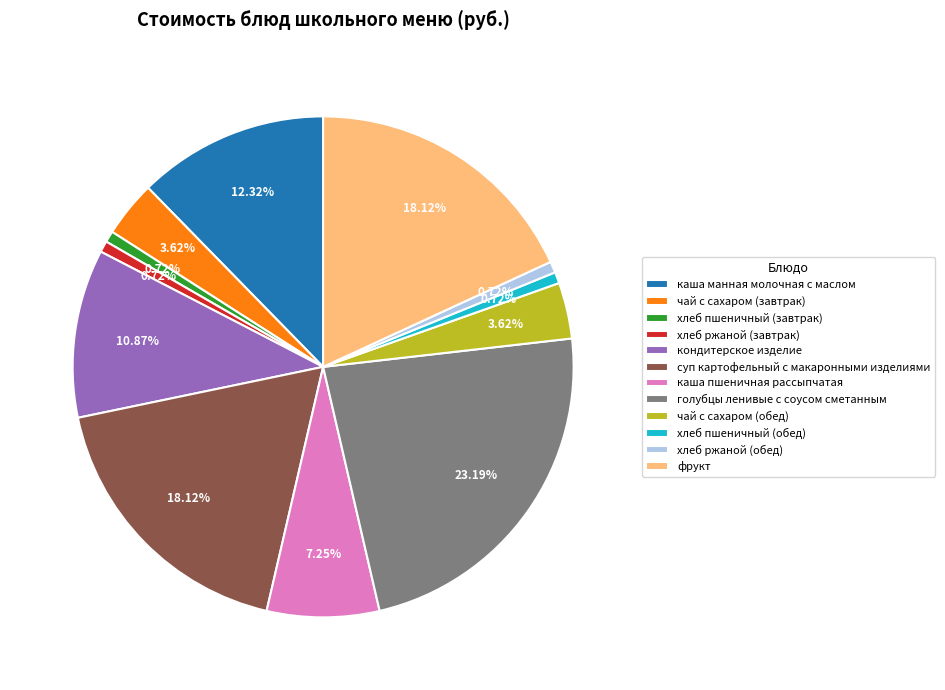

To the nearest percent, what is the average slice percentage?

8%